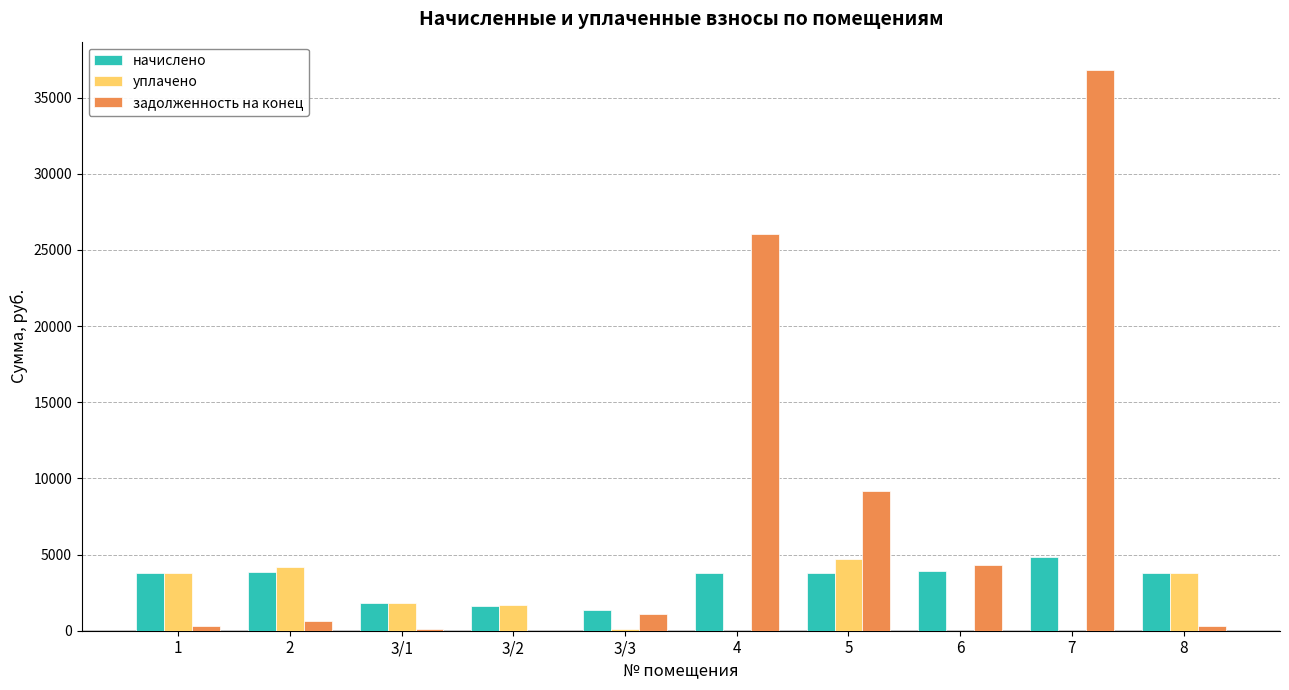

At which category is the sum across all series the highest?

7